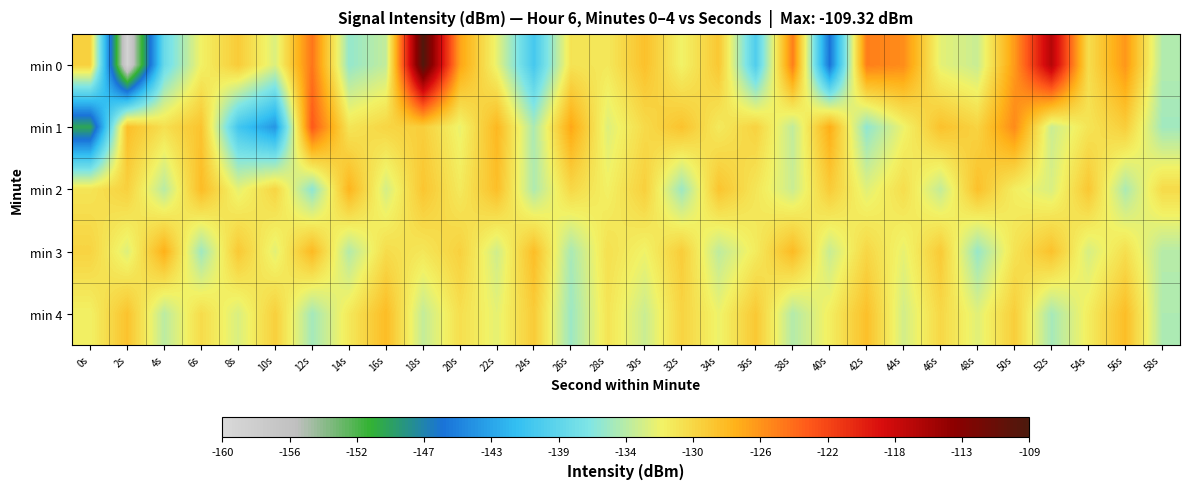

Reading right to left, what are all the values shown in this chart?

min 0: 58s=-134.7	56s=-126.1	54s=-130.7	52s=-116.2	50s=-126.3	48s=-133.9	46s=-132.7	44s=-125.6	42s=-124.9	40s=-146.1	38s=-124.9	36s=-139.7	34s=-129.1	32s=-132.2	30s=-128.7	28s=-131.5	26s=-131.1	24s=-140.3	22s=-132.6	20s=-126.8	18s=-109.3	16s=-134.1	14s=-135.9	12s=-124.4	10s=-133.1	8s=-129.4	6s=-132.1	4s=-138.1	2s=-159.0	0s=-129.9
min 1: 58s=-135.4	56s=-129.6	54s=-131.2	52s=-133.8	50s=-125.5	48s=-130.0	46s=-128.7	44s=-132.4	42s=-136.1	40s=-127.3	38s=-134.2	36s=-129.9	34s=-131.6	32s=-128.8	30s=-130.5	28s=-133.0	26s=-127.0	24s=-135.0	22s=-128.0	20s=-132.5	18s=-129.6	16s=-130.1	14s=-131.3	12s=-122.9	10s=-143.9	8s=-140.5	6s=-128.9	4s=-130.9	2s=-128.5	0s=-149.8
min 2: 58s=-130.5	56s=-135.0	54s=-129.1	52s=-133.2	50s=-131.9	48s=-128.6	46s=-134.1	44s=-130.7	42s=-132.9	40s=-129.4	38s=-133.8	36s=-131.3	34s=-128.9	32s=-135.6	30s=-129.7	28s=-132.1	26s=-130.3	24s=-134.9	22s=-128.5	20s=-131.6	18s=-129.0	16s=-133.4	14s=-127.8	12s=-136.2	10s=-130.1	8s=-132.7	6s=-128.3	4s=-134.5	2s=-129.8	0s=-131.2
min 3: 58s=-134.6	56s=-130.8	54s=-133.3	52s=-128.7	50s=-131.1	48s=-135.8	46s=-129.3	44s=-132.6	42s=-130.2	40s=-133.9	38s=-128.2	36s=-131.7	34s=-134.3	32s=-129.5	30s=-132.3	28s=-130.9	26s=-135.1	24s=-128.4	22s=-133.6	20s=-129.8	18s=-131.4	16s=-130.6	14s=-134.7	12s=-128.1	10s=-132.8	8s=-129.2	6s=-135.5	4s=-127.5	2s=-133.0	0s=-130.0
min 4: 58s=-134.9	56s=-128.4	54s=-131.8	52s=-135.2	50s=-129.6	48s=-132.9	46s=-130.3	44s=-133.5	42s=-128.6	40s=-131.9	38s=-134.7	36s=-129.2	34s=-132.4	32s=-130.0	30s=-133.8	28s=-131.2	26s=-135.6	24s=-129.4	22s=-132.7	20s=-130.8	18s=-134.1	16s=-128.3	14s=-131.5	12s=-135.3	10s=-129.7	8s=-133.2	6s=-130.6	4s=-134.4	2s=-128.8	0s=-132.1